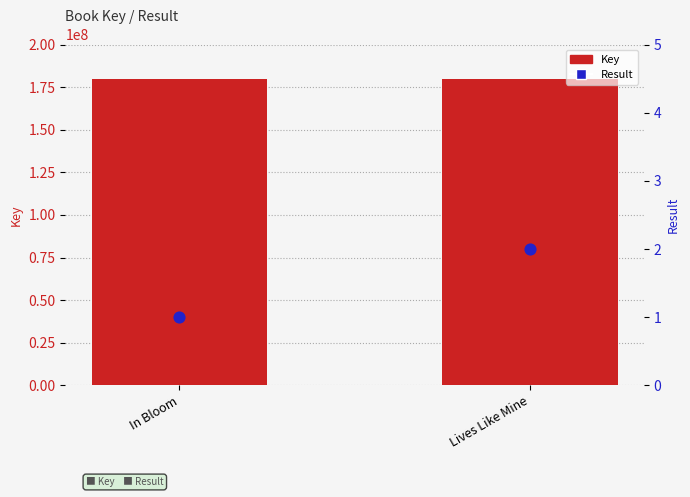

At how many categories does at least one series exceed 135295763?

2